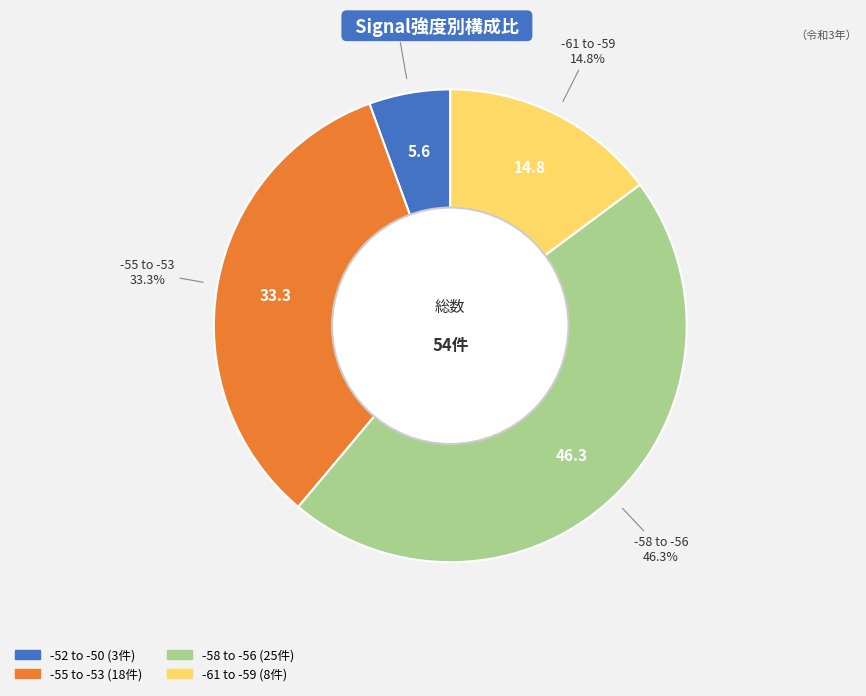

Is there any slice that represents more than half of the pie?

No